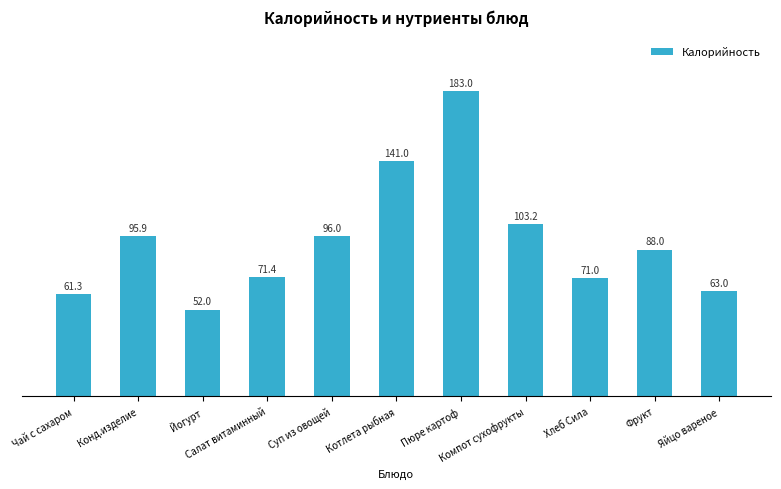

What position from the right is Компот сухофрукты?

4